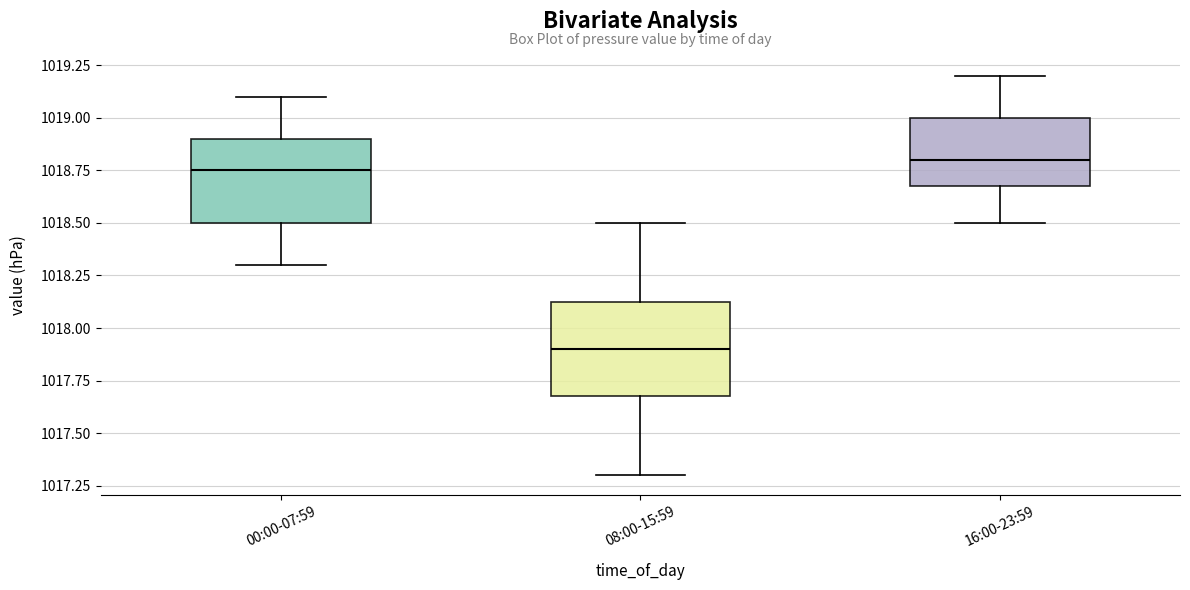

Reading left to right, transcribe this box plot: for each box, give where its median line is, the range the box spans, and where its two whiskers end, as read against the y-axis. The values are not printed on the chart, so give them approximately, as read against the axis.

00:00-07:59: median 1018.75, box 1018.50 to 1018.90, whiskers 1018.30 to 1019.10
08:00-15:59: median 1017.90, box 1017.70 to 1018.15, whiskers 1017.30 to 1018.50
16:00-23:59: median 1018.80, box 1018.70 to 1019.00, whiskers 1018.50 to 1019.20